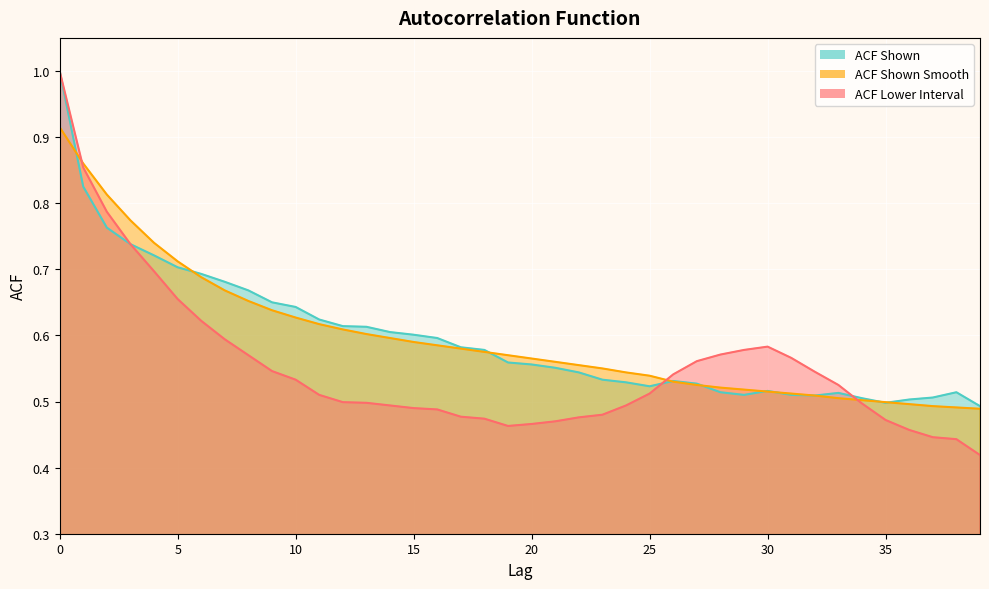

True or false: acf_shown has a value of 0.3 at 36.

False